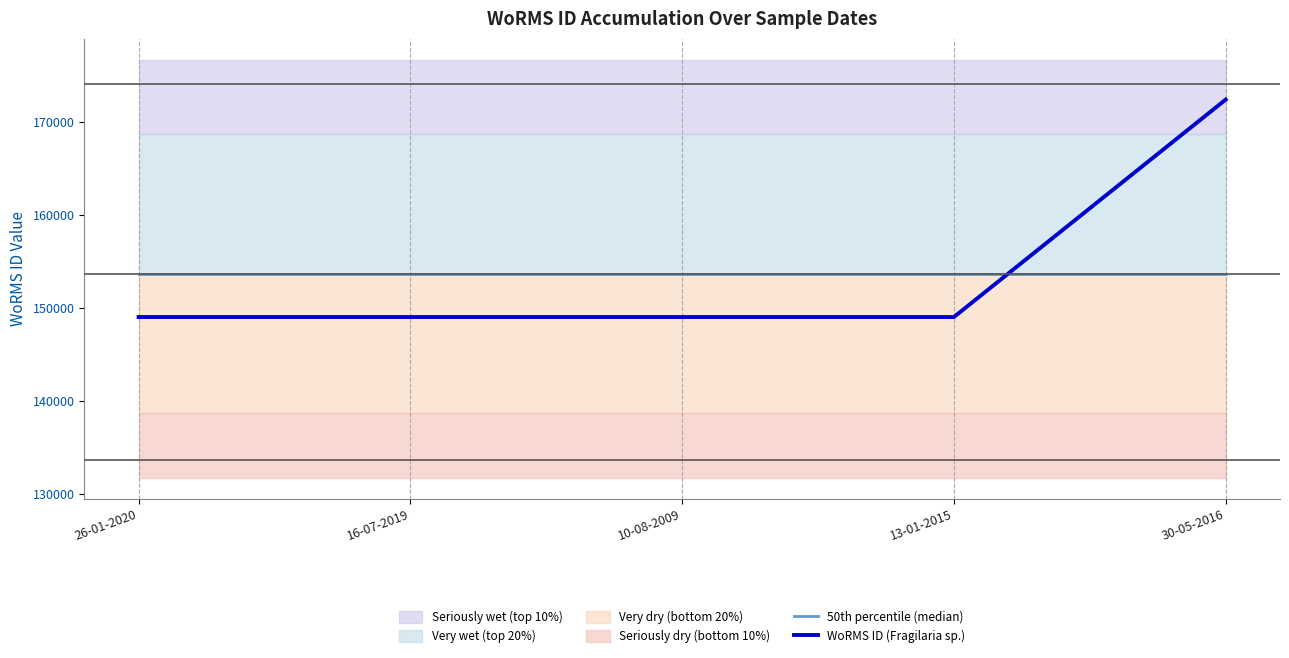

True or false: WoRMS ID (Fragilaria sp.) and 50th percentile (median) intersect in this chart.

True